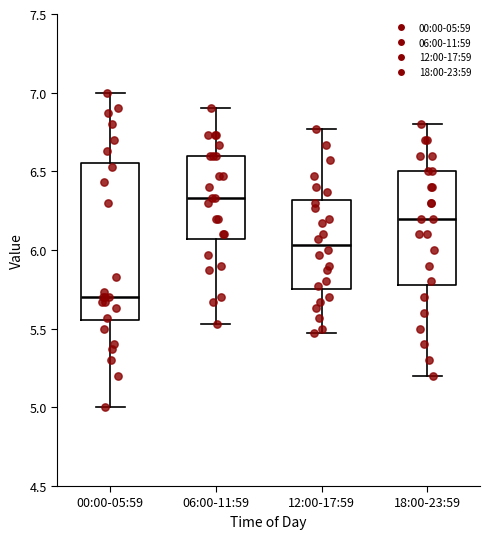

Reading left to right, transcribe this box plot: for each box, give where its median line is, the range the box spans, and where its two whiskers end, as read against the y-axis. The values are not printed on the chart, so give them approximately, as read against the axis.

00:00-05:59: median 5.70, box 5.55 to 6.55, whiskers 5.00 to 7.00
06:00-11:59: median 6.35, box 6.05 to 6.60, whiskers 5.55 to 6.90
12:00-17:59: median 6.05, box 5.75 to 6.30, whiskers 5.45 to 6.75
18:00-23:59: median 6.20, box 5.80 to 6.50, whiskers 5.20 to 6.80